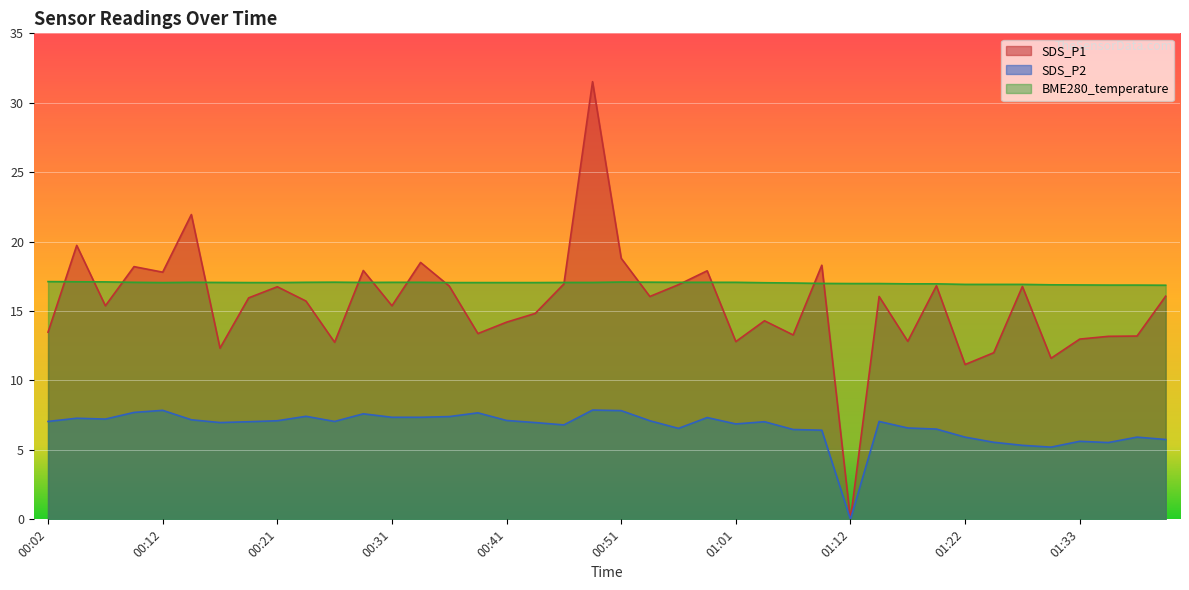

What is the label of the 16th point from the left?

00:39